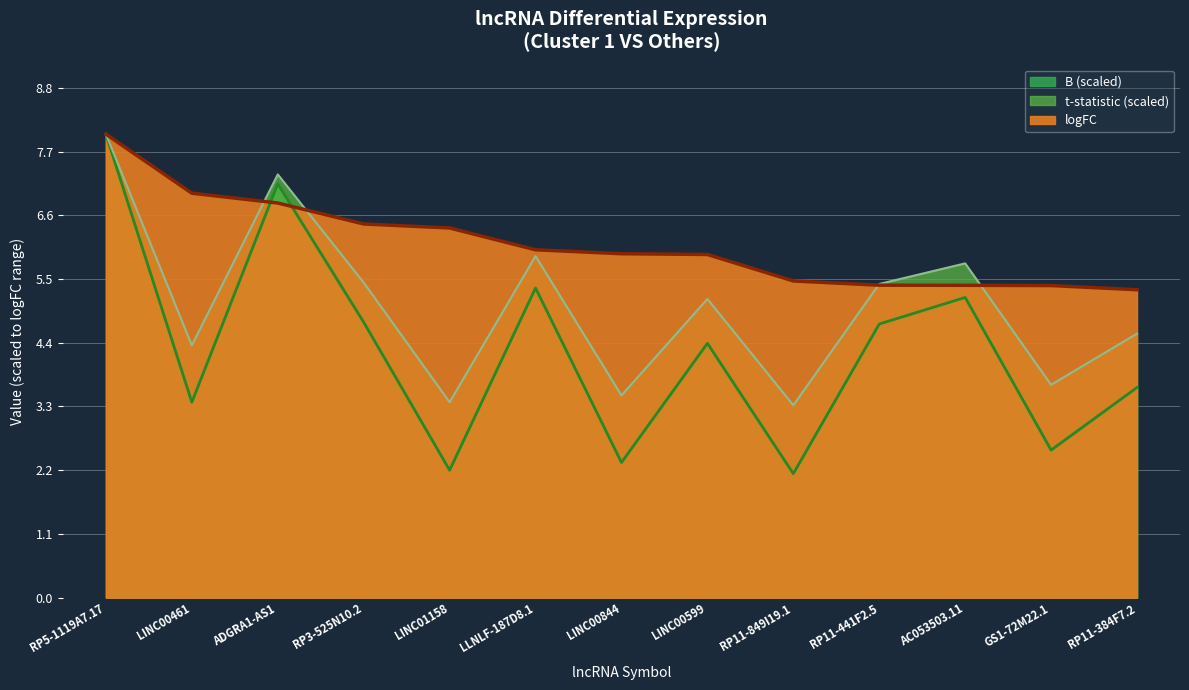

True or false: t has more than 0 interior local peaks.

True